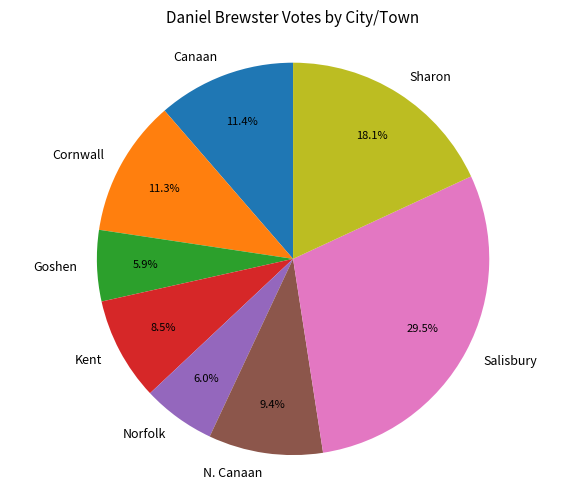

What is the ratio of the value at Salisbury to the value at Sharon?

1.6